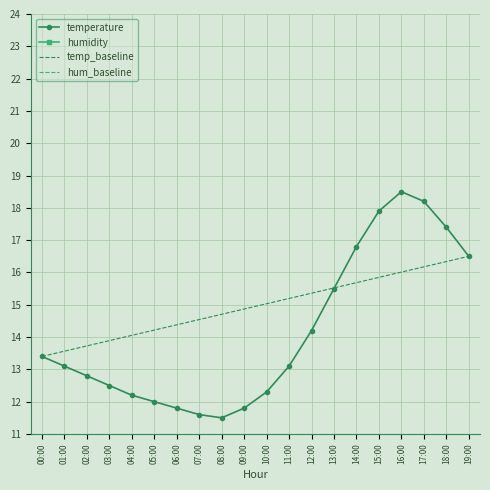

Rank the series by their maximum value, from lowest to highest.

temperature, humidity